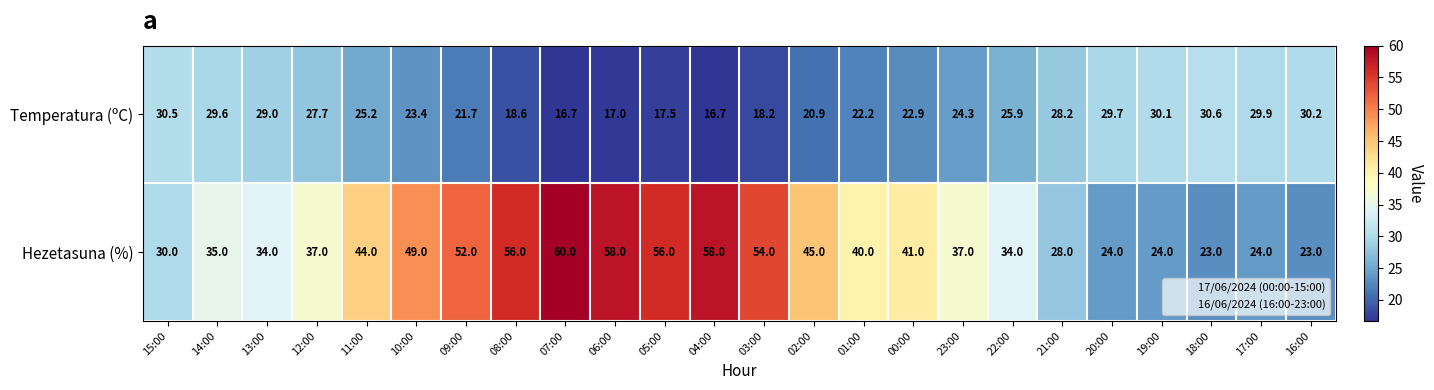

What value does the Temperatura (ºC) series have at 06:00?

17.0